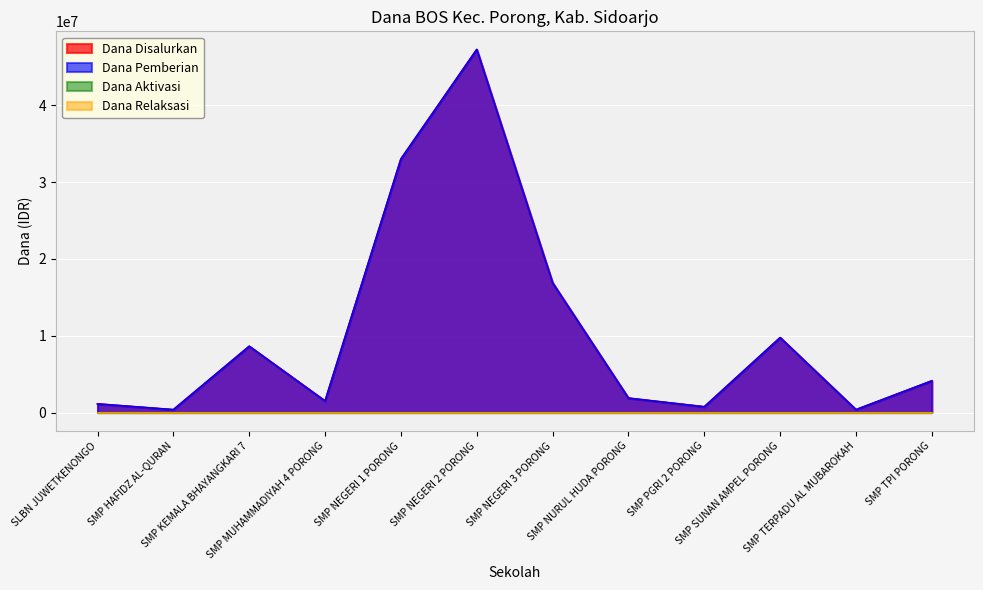

The value of Siswa Pemberian at SMP TERPADU AL MUBAROKAH is 507825. True or false?

False